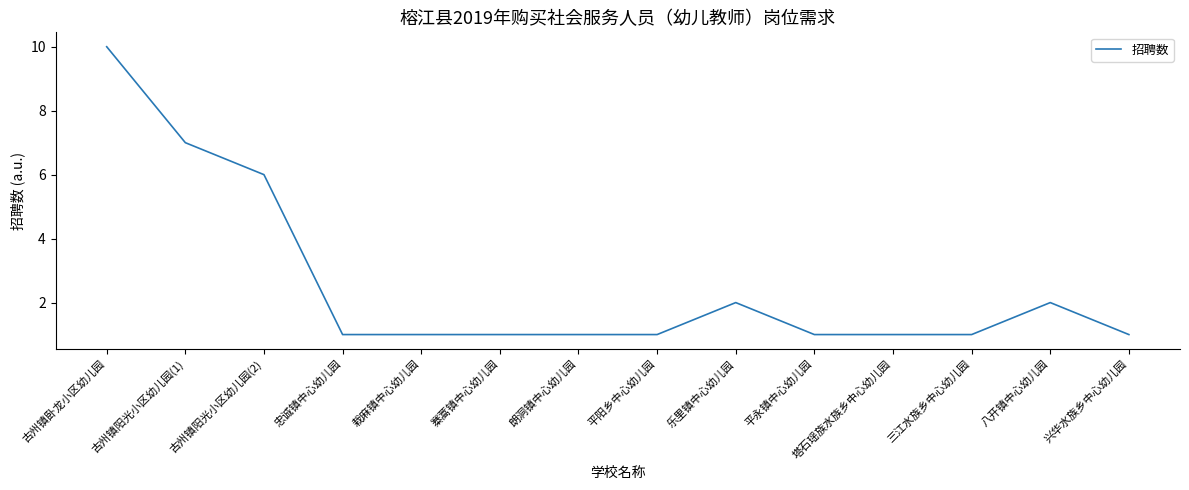

Reading left to right, list all the values displayed in this chart.

古州镇卧龙小区幼儿园=10	古州镇阳光小区幼儿园(1)=7	古州镇阳光小区幼儿园(2)=6	忠诚镇中心幼儿园=1	栽麻镇中心幼儿园=1	寨蒿镇中心幼儿园=1	朗洞镇中心幼儿园=1	平阳乡中心幼儿园=1	乐里镇中心幼儿园=2	平永镇中心幼儿园=1	塔石瑶族水族乡中心幼儿园=1	三江水族乡中心幼儿园=1	八开镇中心幼儿园=2	兴华水族乡中心幼儿园=1